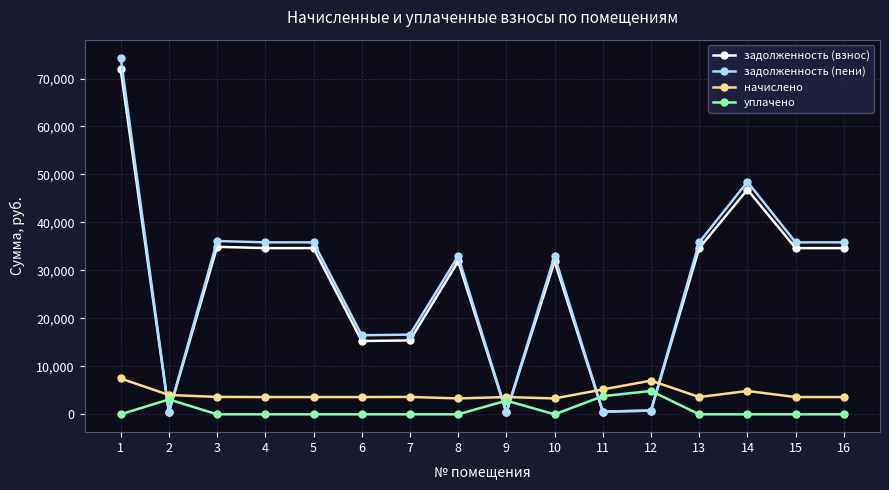

What is the difference between the highest and lowest values at 8?

32976.5